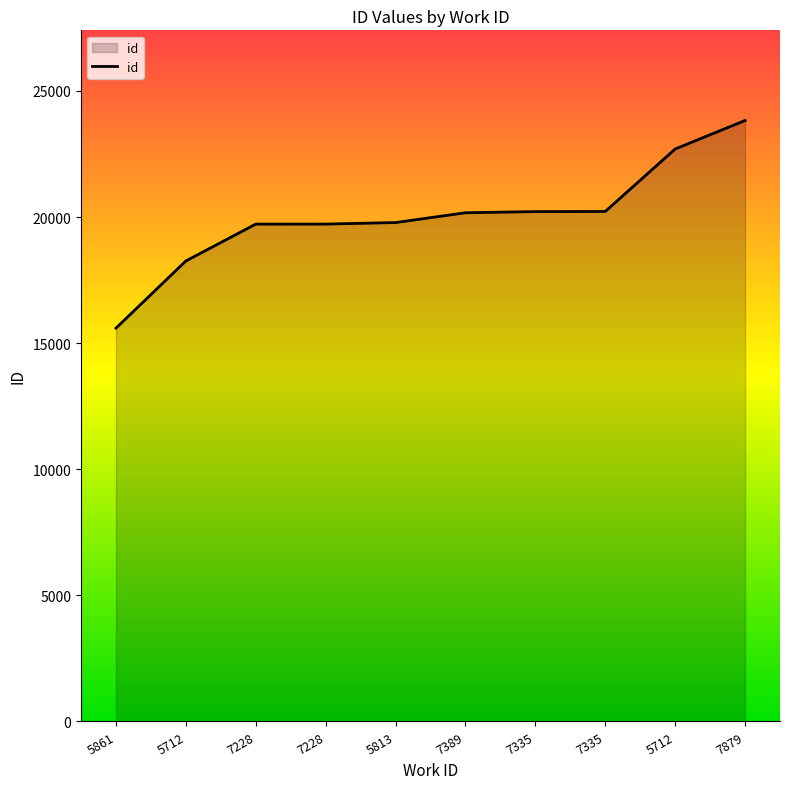

How many lines are shown in the chart?

1